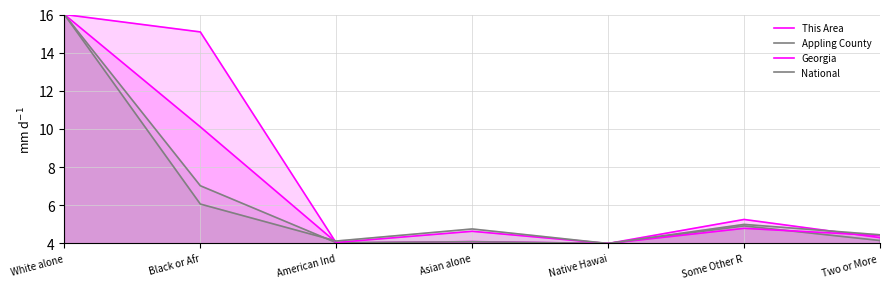

At which category is the sum across all series the highest?

White alone